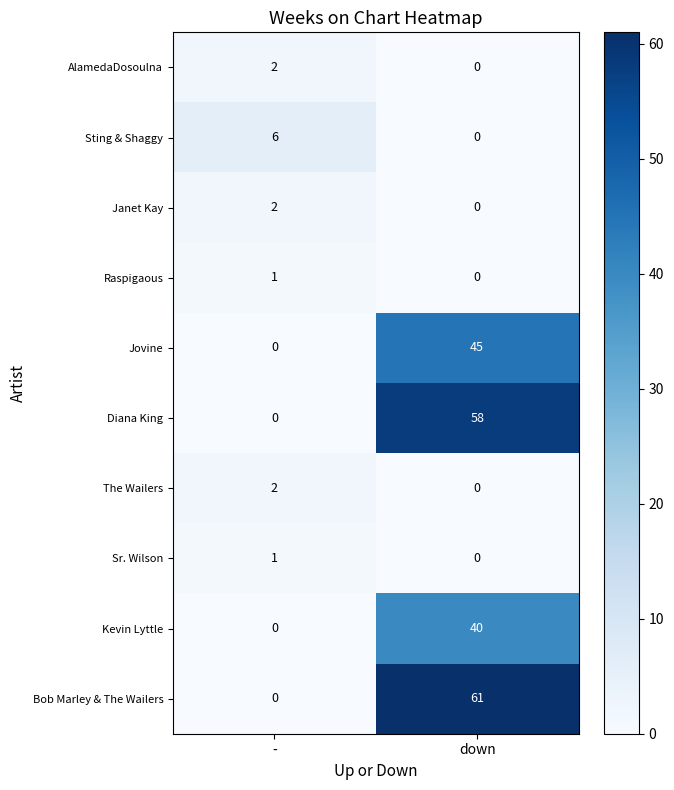

How many distinct data groups are displayed?

10